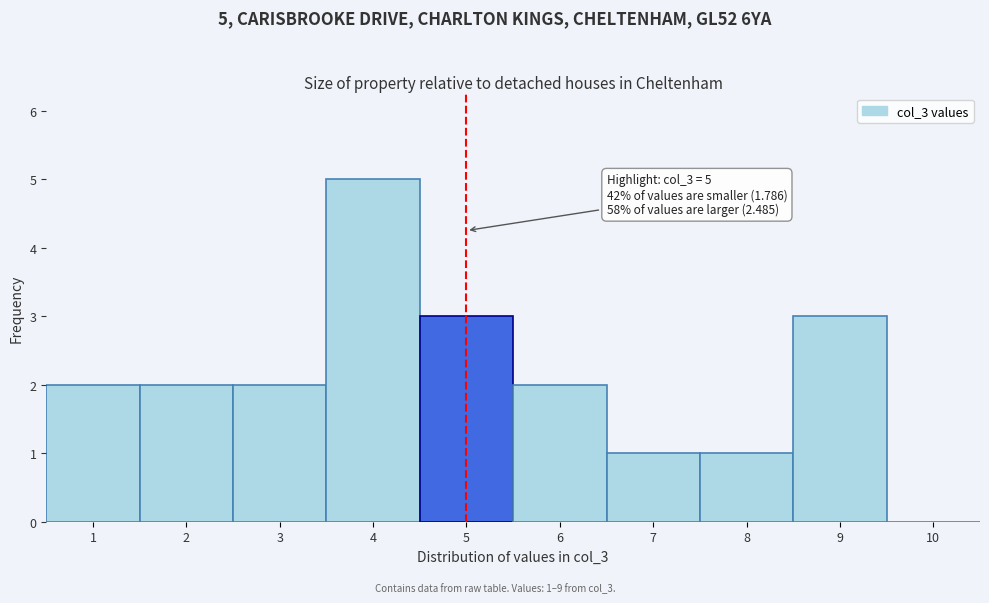

Which range on the x-axis has the tallest bar?

3.5 to 4.5